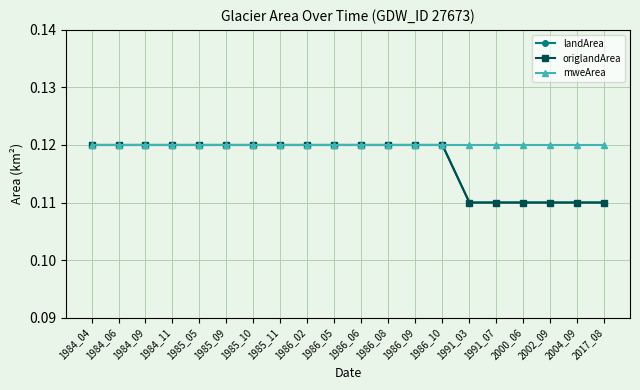

Does the chart display data point markers on the line(s)?

Yes